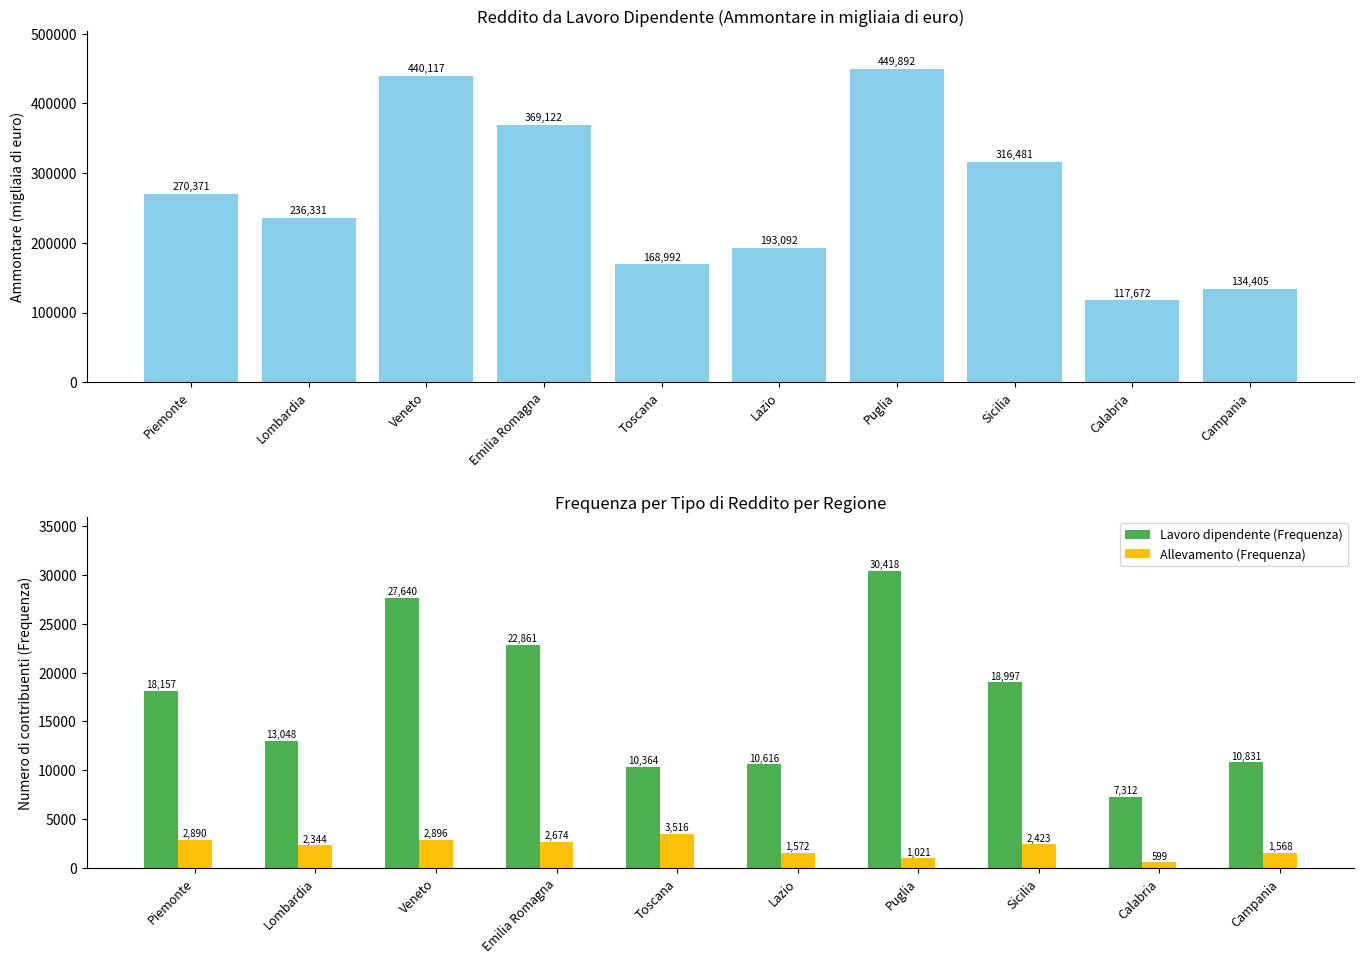

What is the average value of the Lavoro dipendente (Frequenza) series?

17024